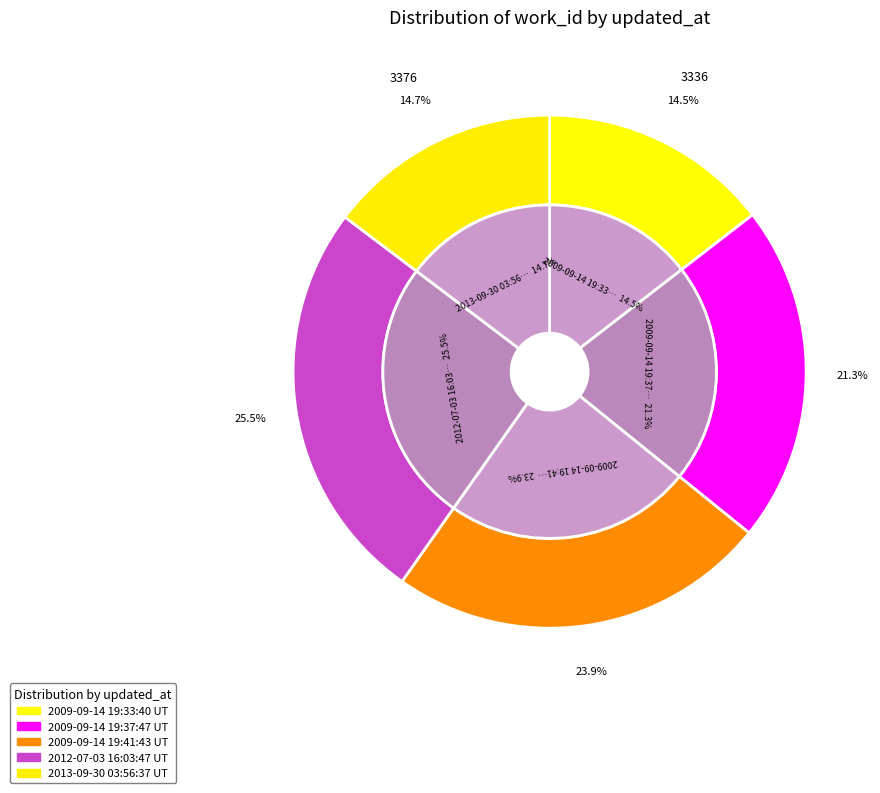

What is the ratio of the value at 2009-09-14 19:41:43 UTC to the value at 2013-09-30 03:56:37 UTC?

1.6